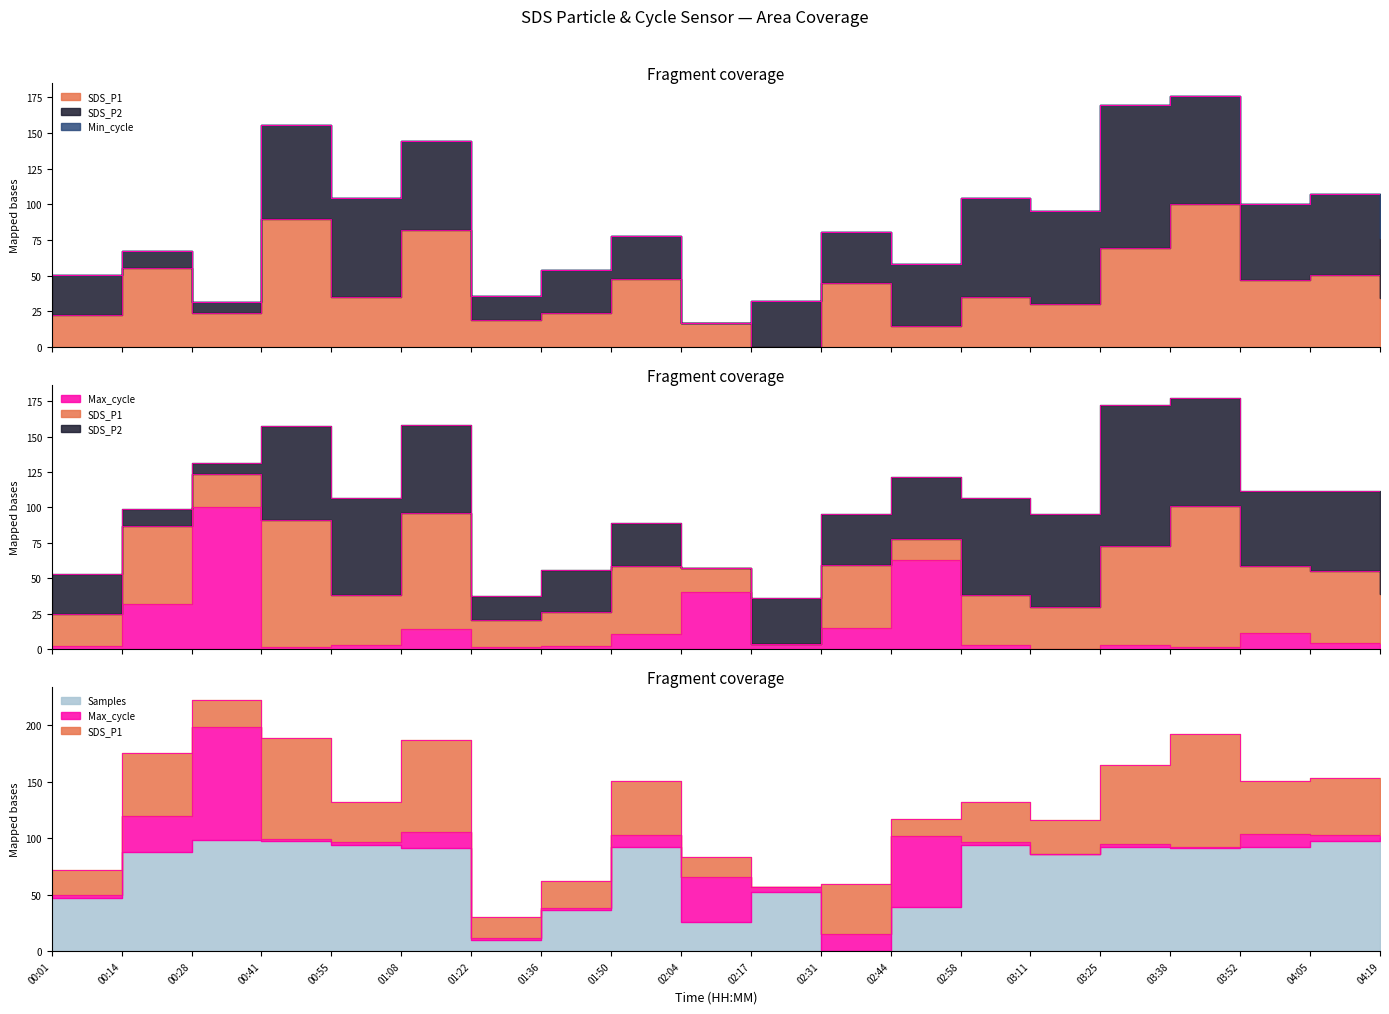

How many interior local valleys does the SDS_P1 series have?

7